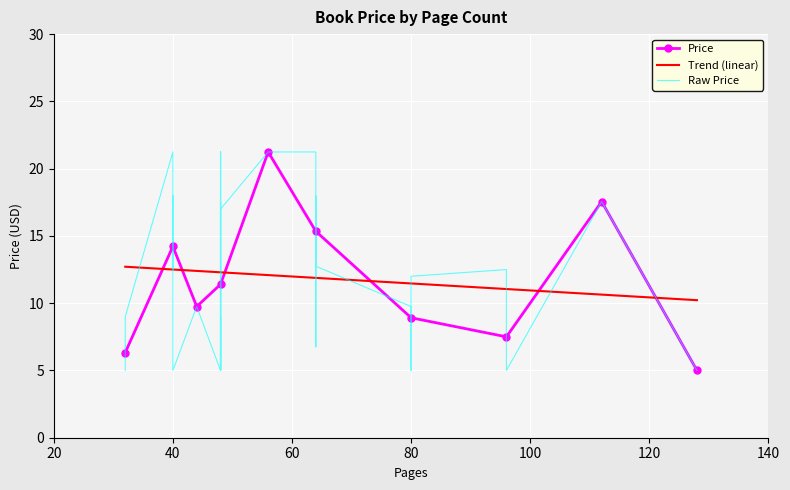

What is the difference between the maximum and minimum values?

16.2